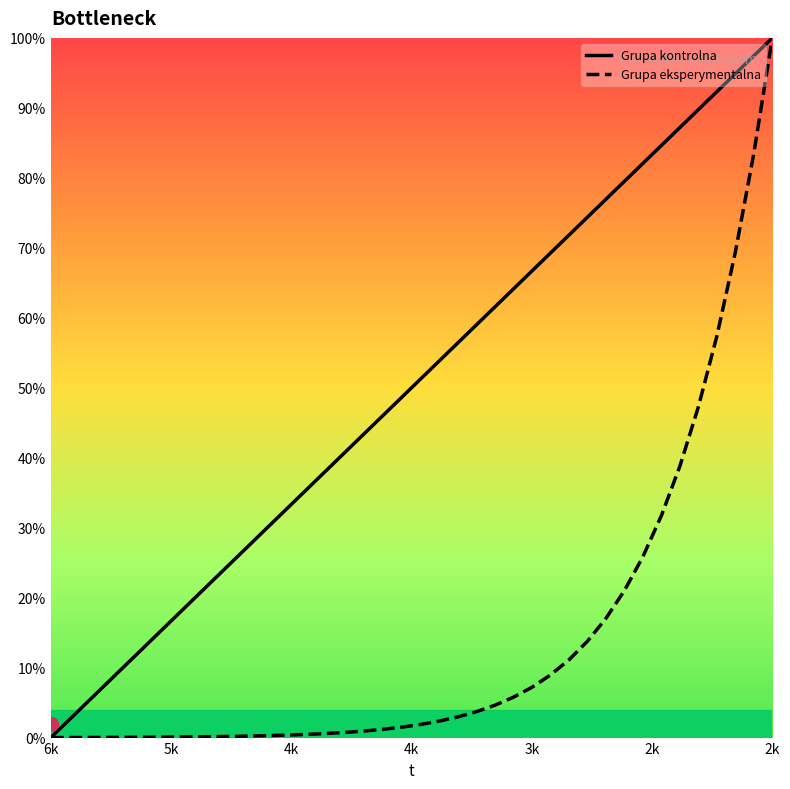

Rank the series by their average value, from lowest to highest.

Grupa eksperymentalna, Grupa kontrolna